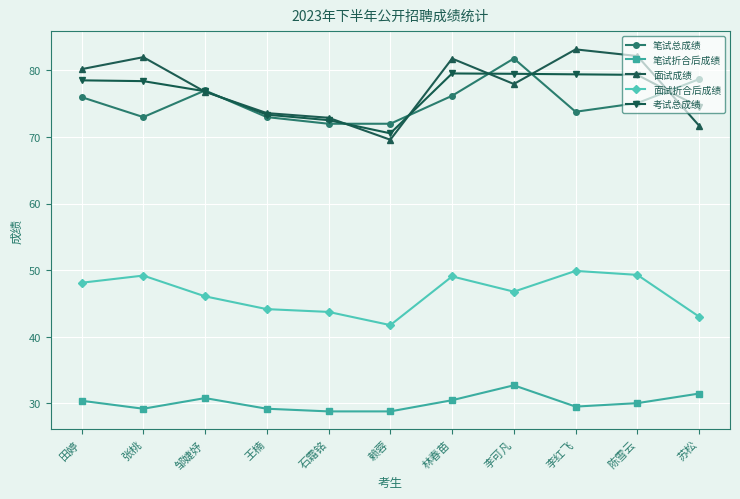

The value of 考试总成绩 at 石霜铭 is 72.5. True or false?

True